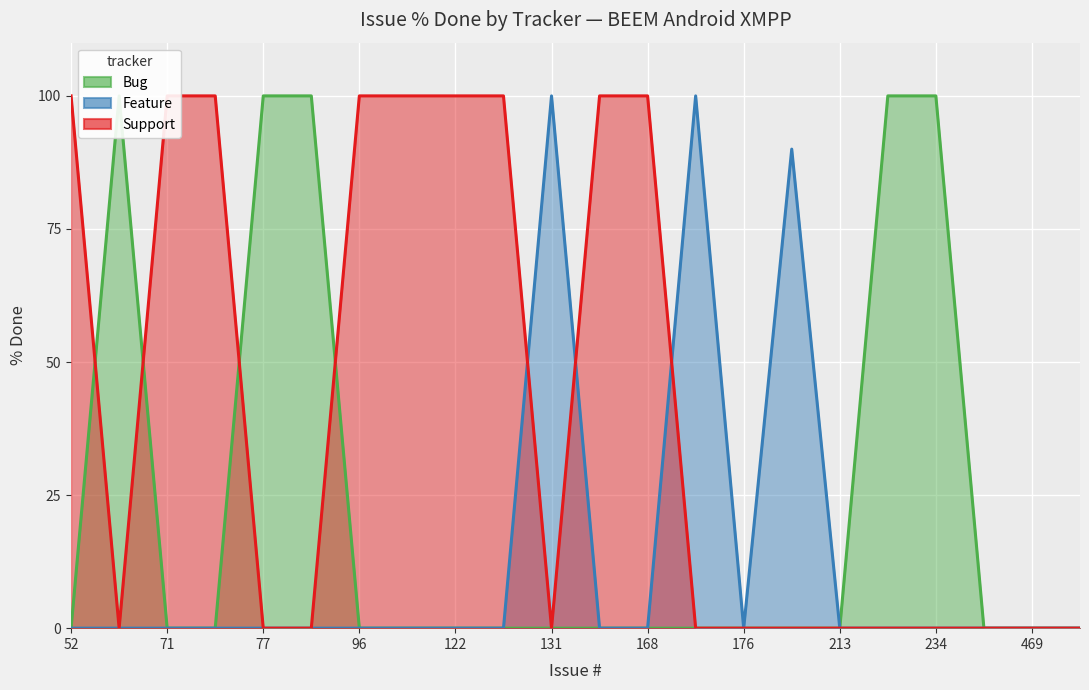

How many values in Bug are above zero?

5